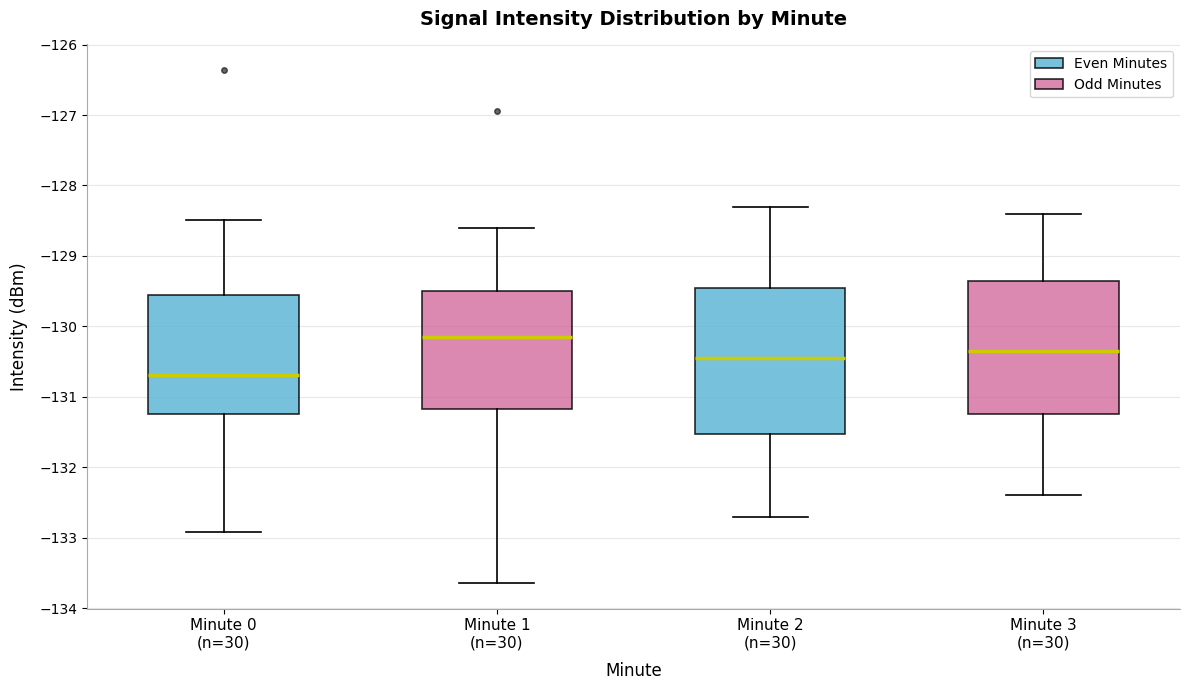

Comparing the boxes themselves (not the whiskers), which one is the tallest?

Minute 2 (n=30)